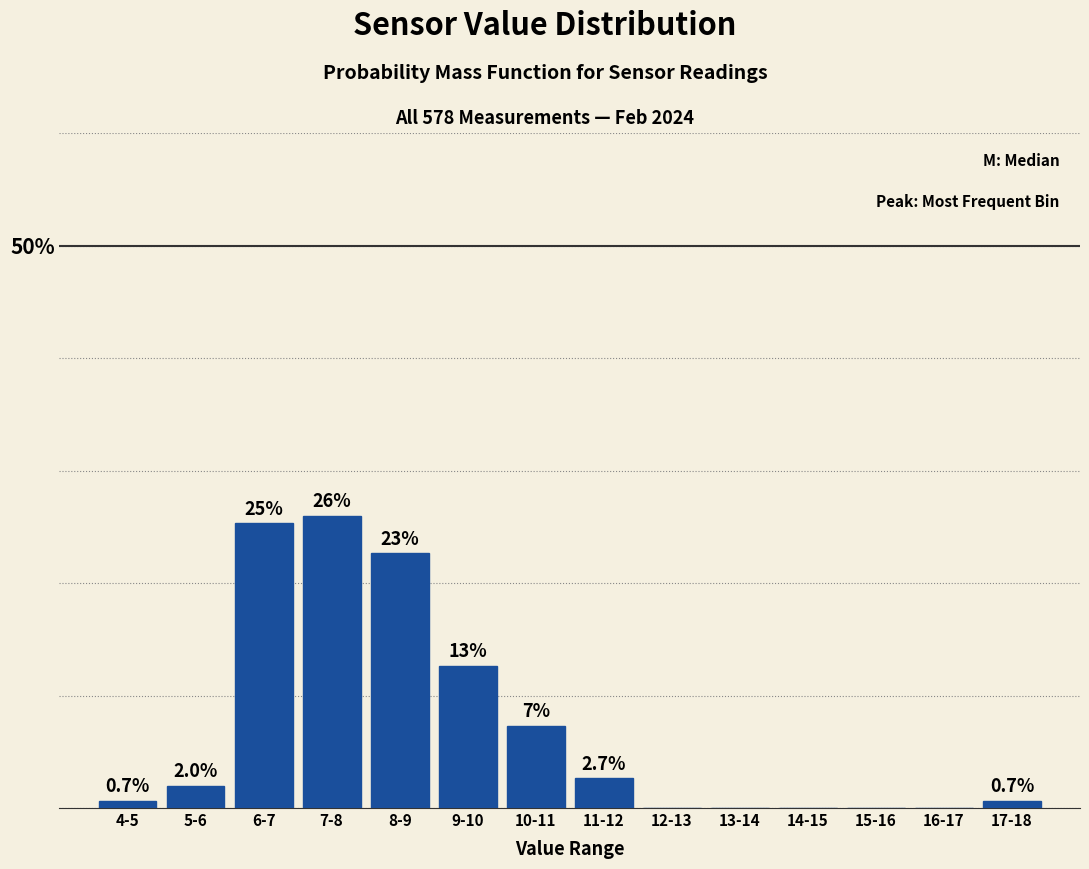

Which category has the highest value across all series?

7-8